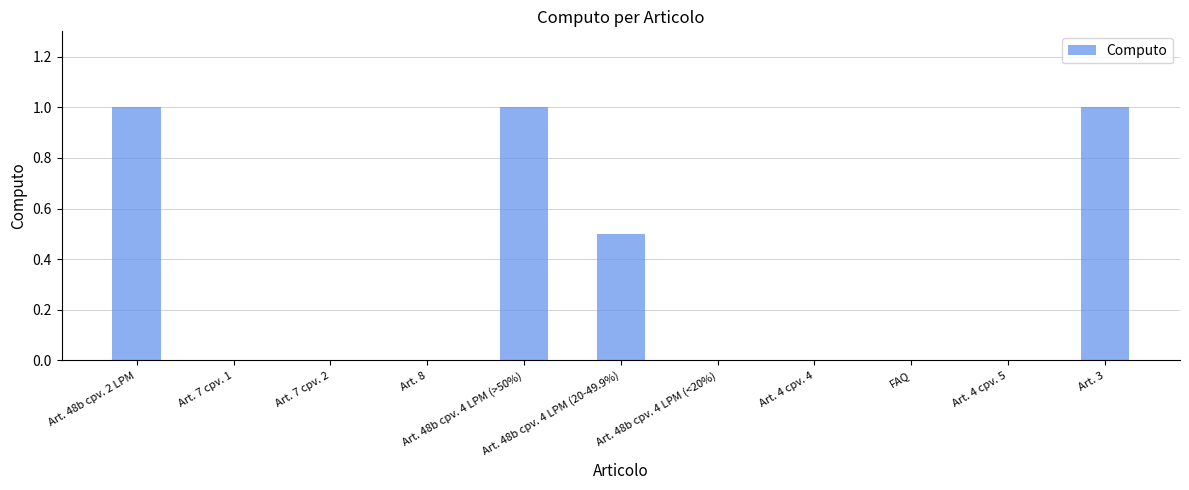

What is the sum of all values?

3.5